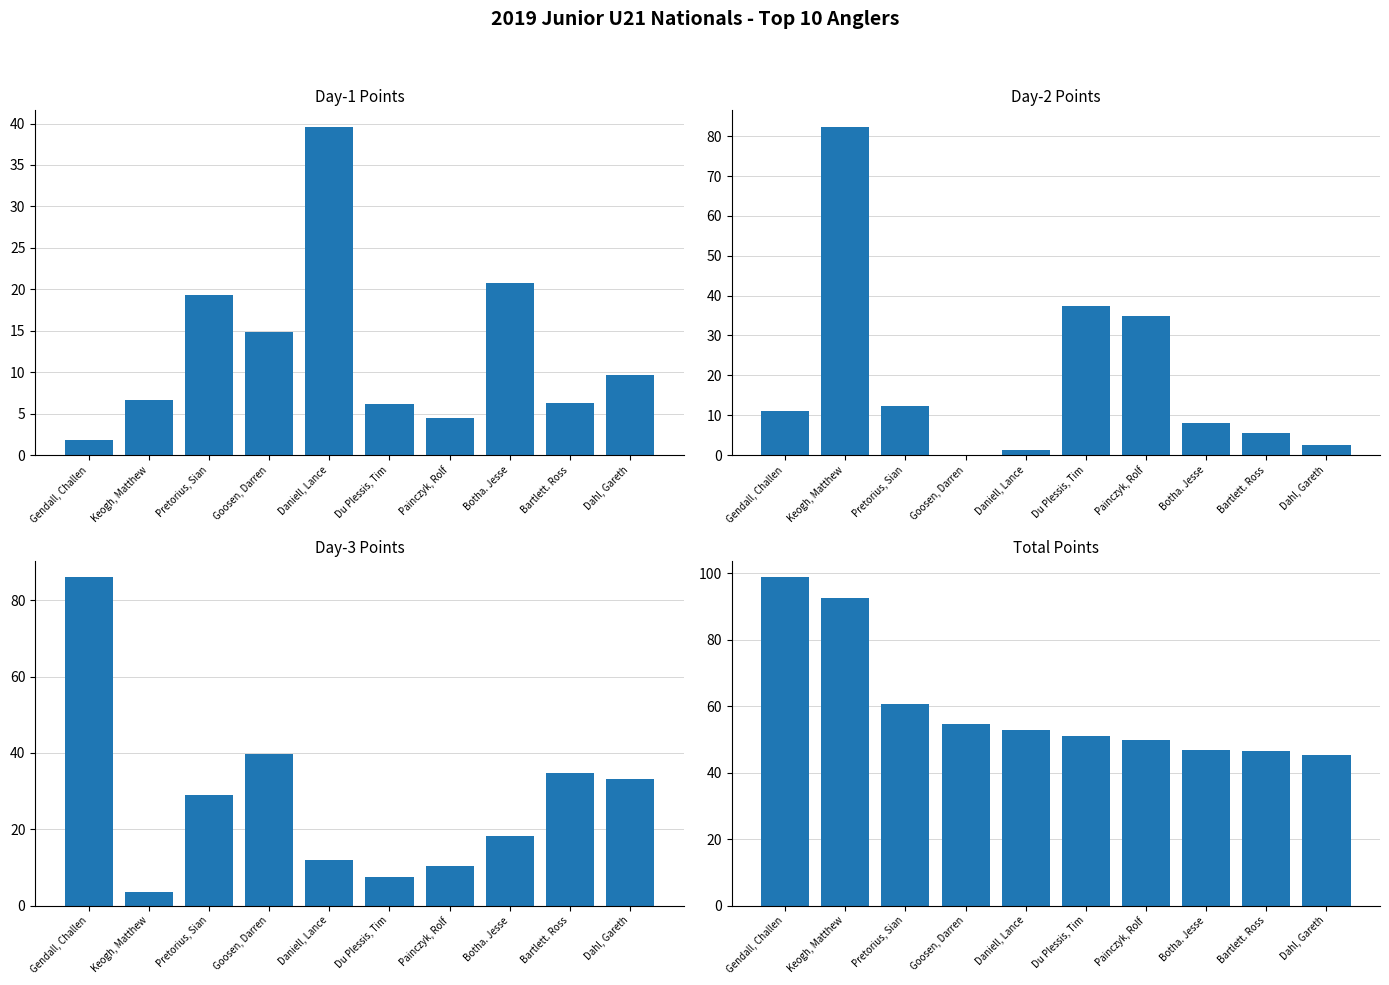

Reading left to right, list all the values displayed in this chart.

Day-1: Gendall, Challen=1.8	Keogh, Matthew=6.7	Pretorius, Sian=19.3	Goosen, Darren=14.9	Daniell, Lance=39.6	Du Plessis, Tim=6.1	Painczyk, Rolf=4.5	Botha. Jesse=20.8	Bartlett. Ross=6.3	Dahl, Gareth=9.7
Day-2: Gendall, Challen=11.1	Keogh, Matthew=82.4	Pretorius, Sian=12.2	Goosen, Darren=0.0	Daniell, Lance=1.1	Du Plessis, Tim=37.4	Painczyk, Rolf=35.0	Botha. Jesse=8.1	Bartlett. Ross=5.4	Dahl, Gareth=2.5
Day-3: Gendall, Challen=86.1	Keogh, Matthew=3.5	Pretorius, Sian=29.1	Goosen, Darren=39.7	Daniell, Lance=12.1	Du Plessis, Tim=7.5	Painczyk, Rolf=10.3	Botha. Jesse=18.1	Bartlett. Ross=34.8	Dahl, Gareth=33.1
Total: Gendall, Challen=98.9	Keogh, Matthew=92.5	Pretorius, Sian=60.6	Goosen, Darren=54.5	Daniell, Lance=52.8	Du Plessis, Tim=51.0	Painczyk, Rolf=49.7	Botha. Jesse=47.0	Bartlett. Ross=46.5	Dahl, Gareth=45.3